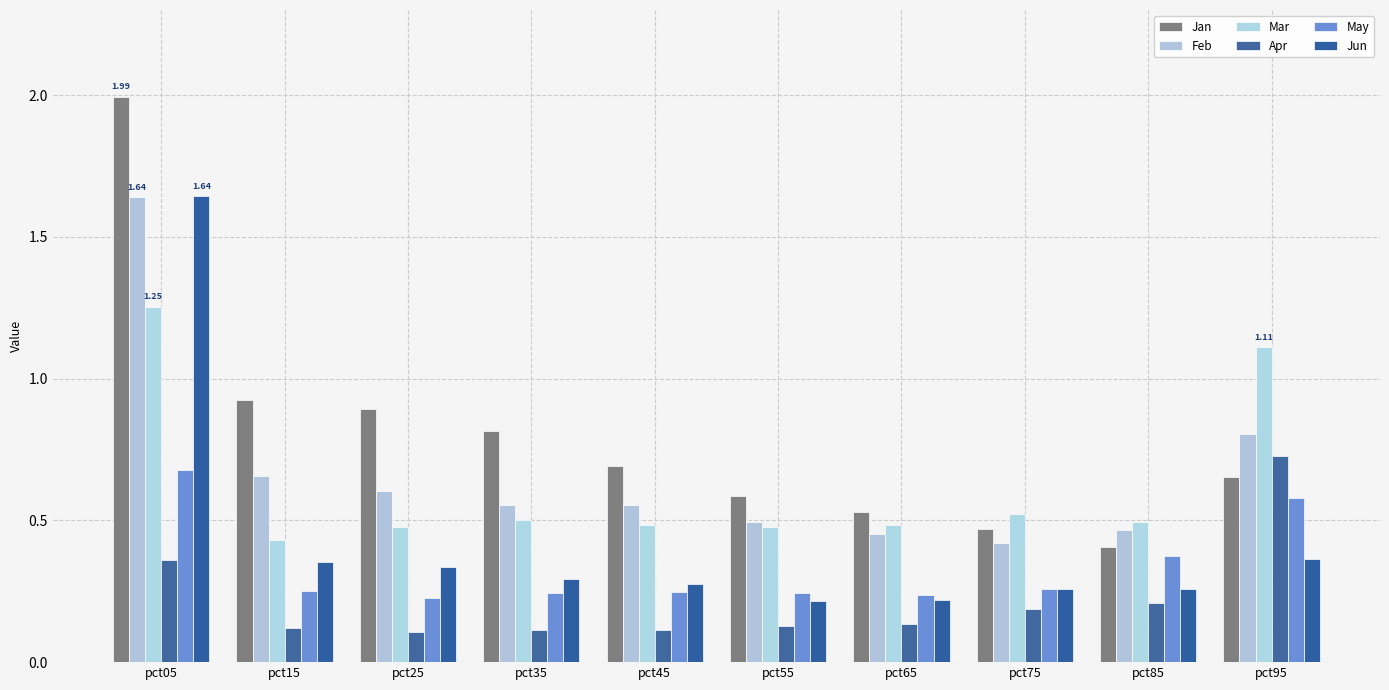

Are the bars horizontal?

No